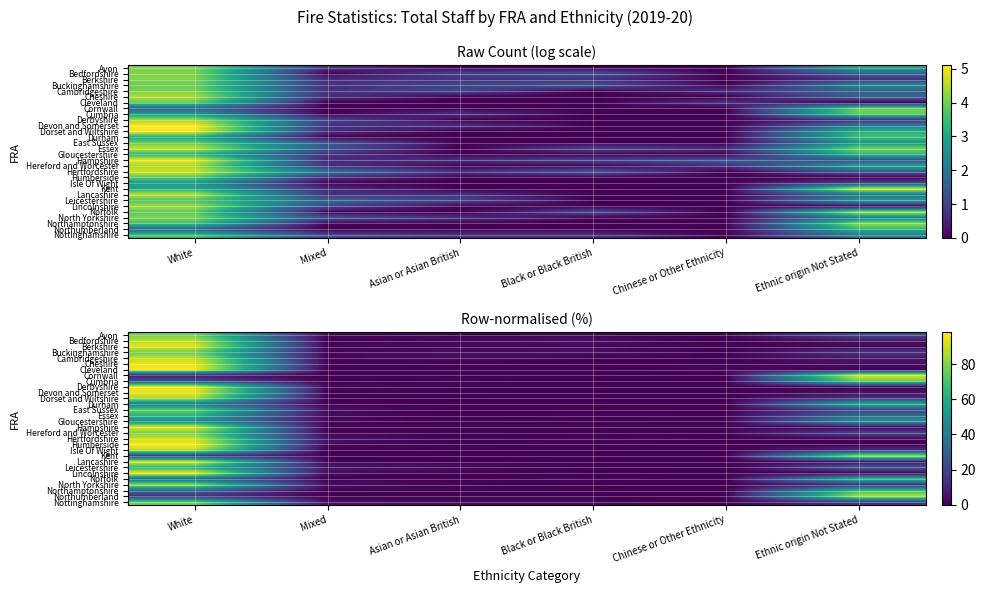

Is it true that Humberside equals 0.0 at Black or Black British?

True